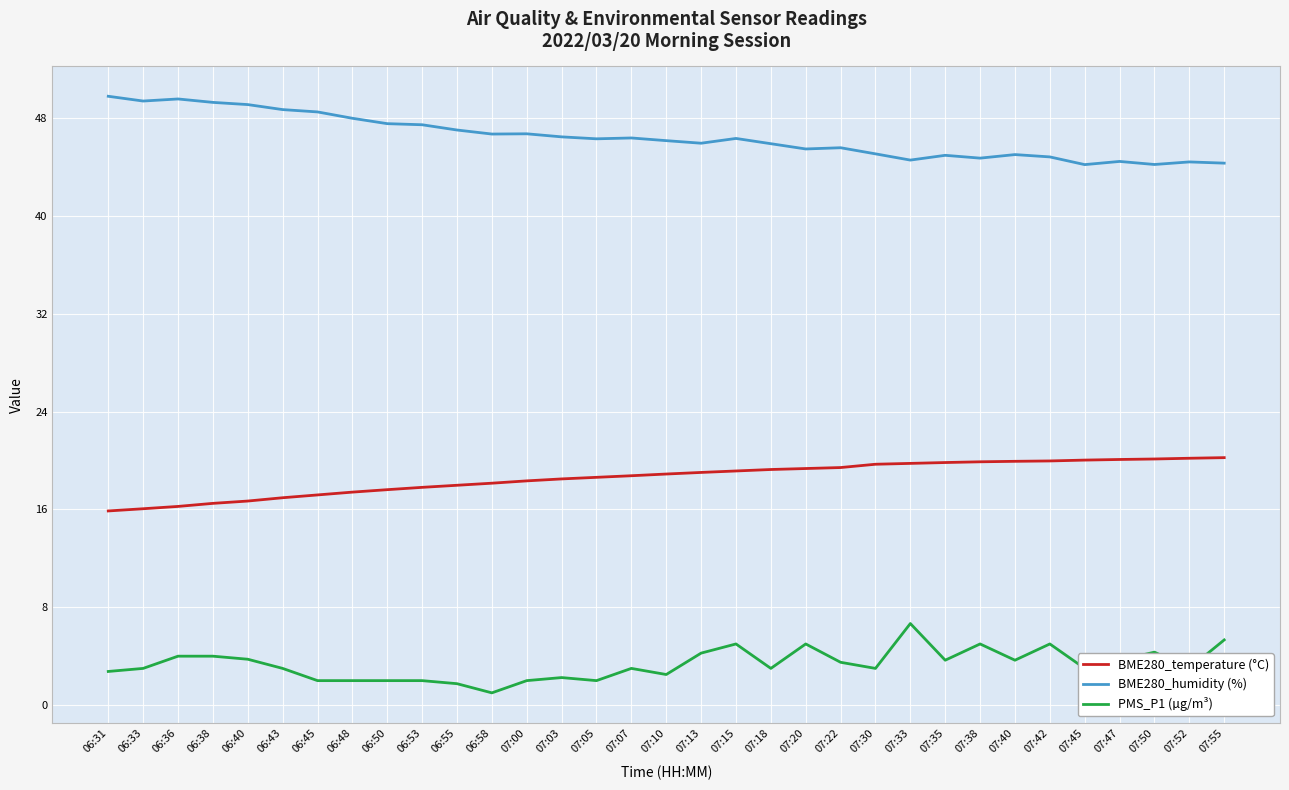

True or false: PMS_P1 (µg/m³) and BME280_temperature (°C) cross at least once.

False